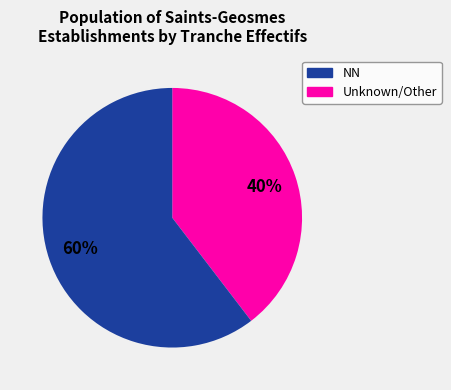

Is there any slice that represents more than half of the pie?

Yes